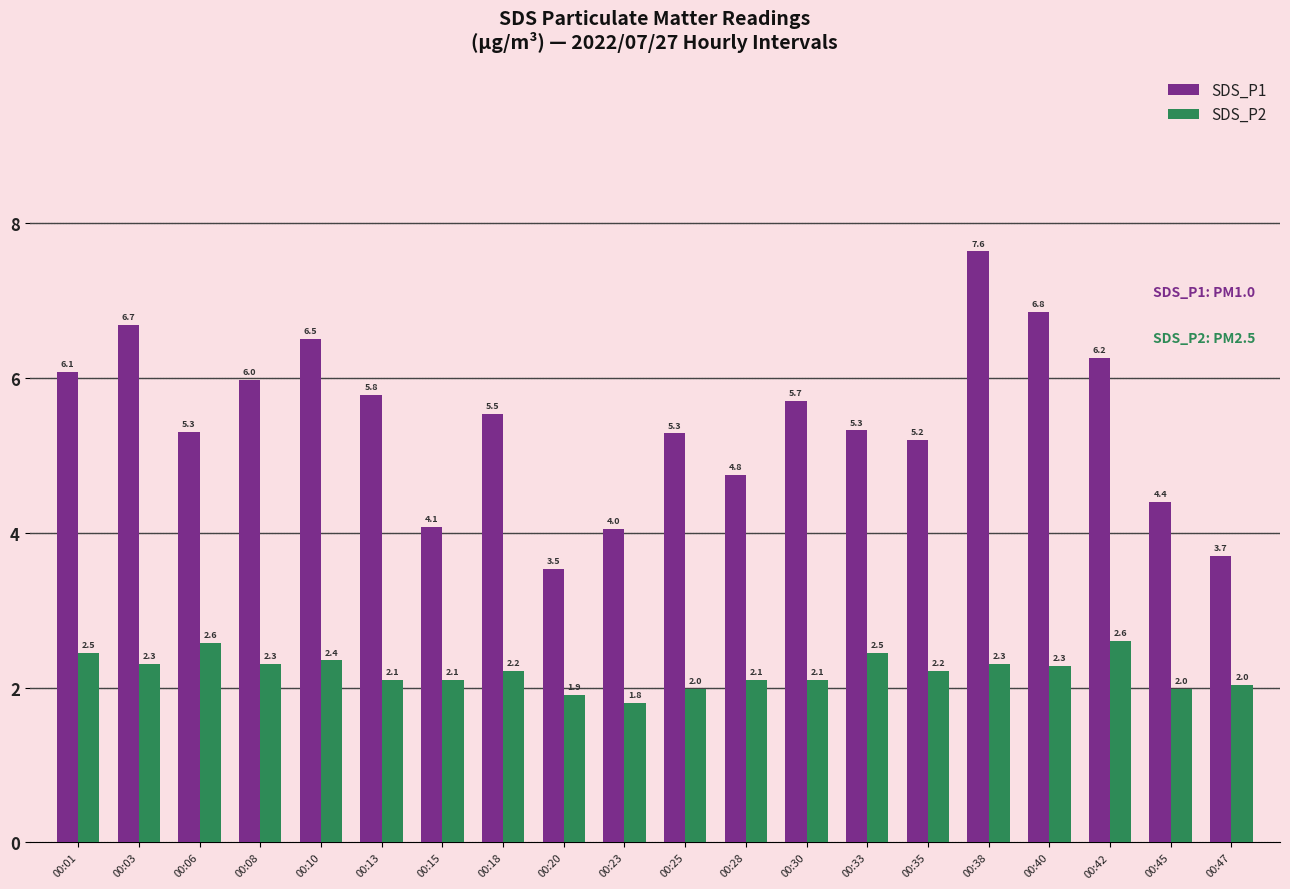

Which series has the largest range (max minus min)?

SDS_P1